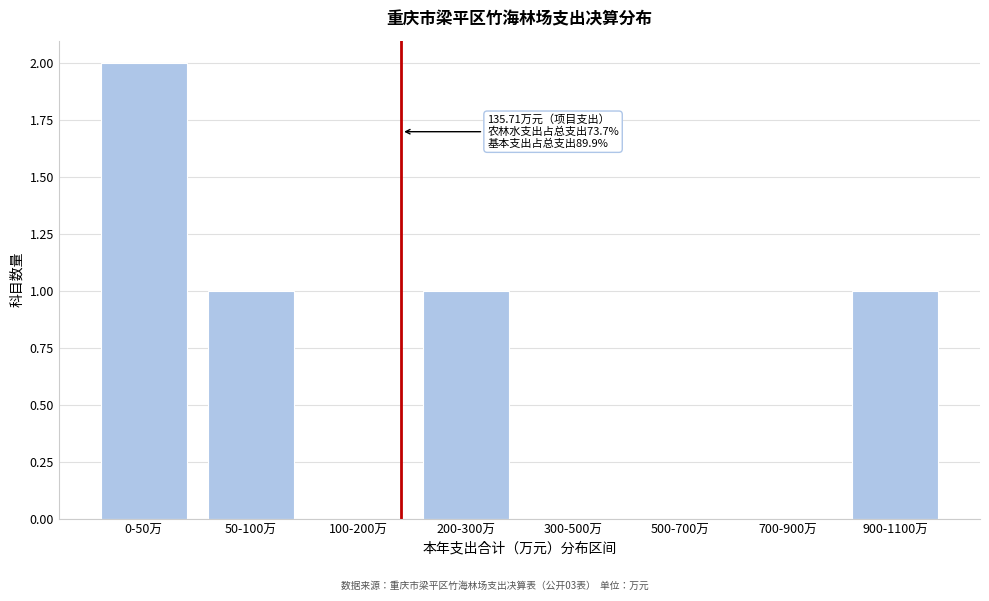

Reading right to left, list all the values displayed in this chart.

900-1100万=1	700-900万=0	500-700万=0	300-500万=0	200-300万=1	100-200万=0	50-100万=1	0-50万=2